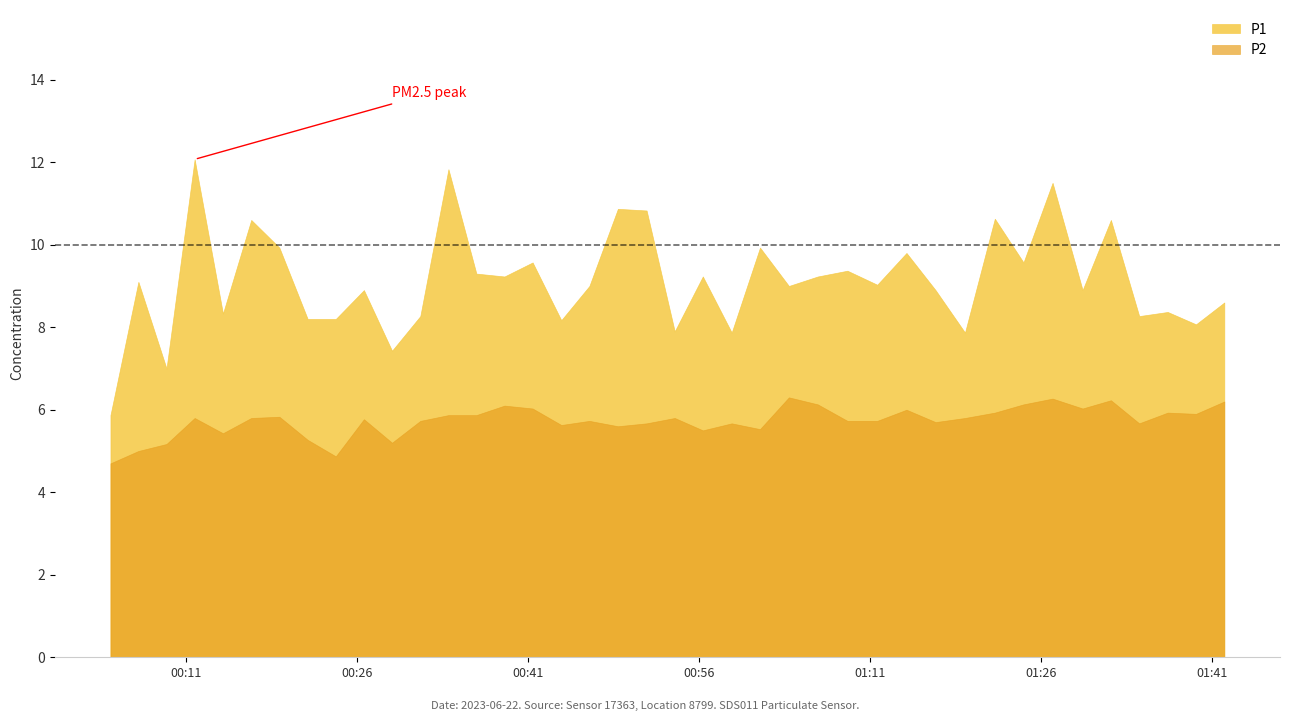

True or false: P1 and P2 intersect in this chart.

False